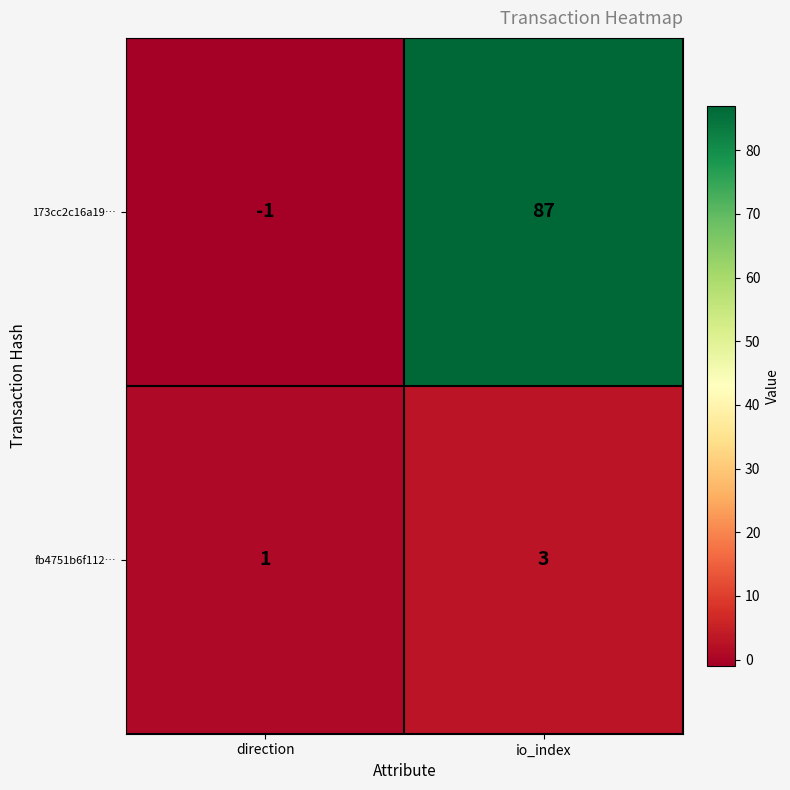

What is the difference between the maximum and minimum values in the 173cc2c16a19… series?

88